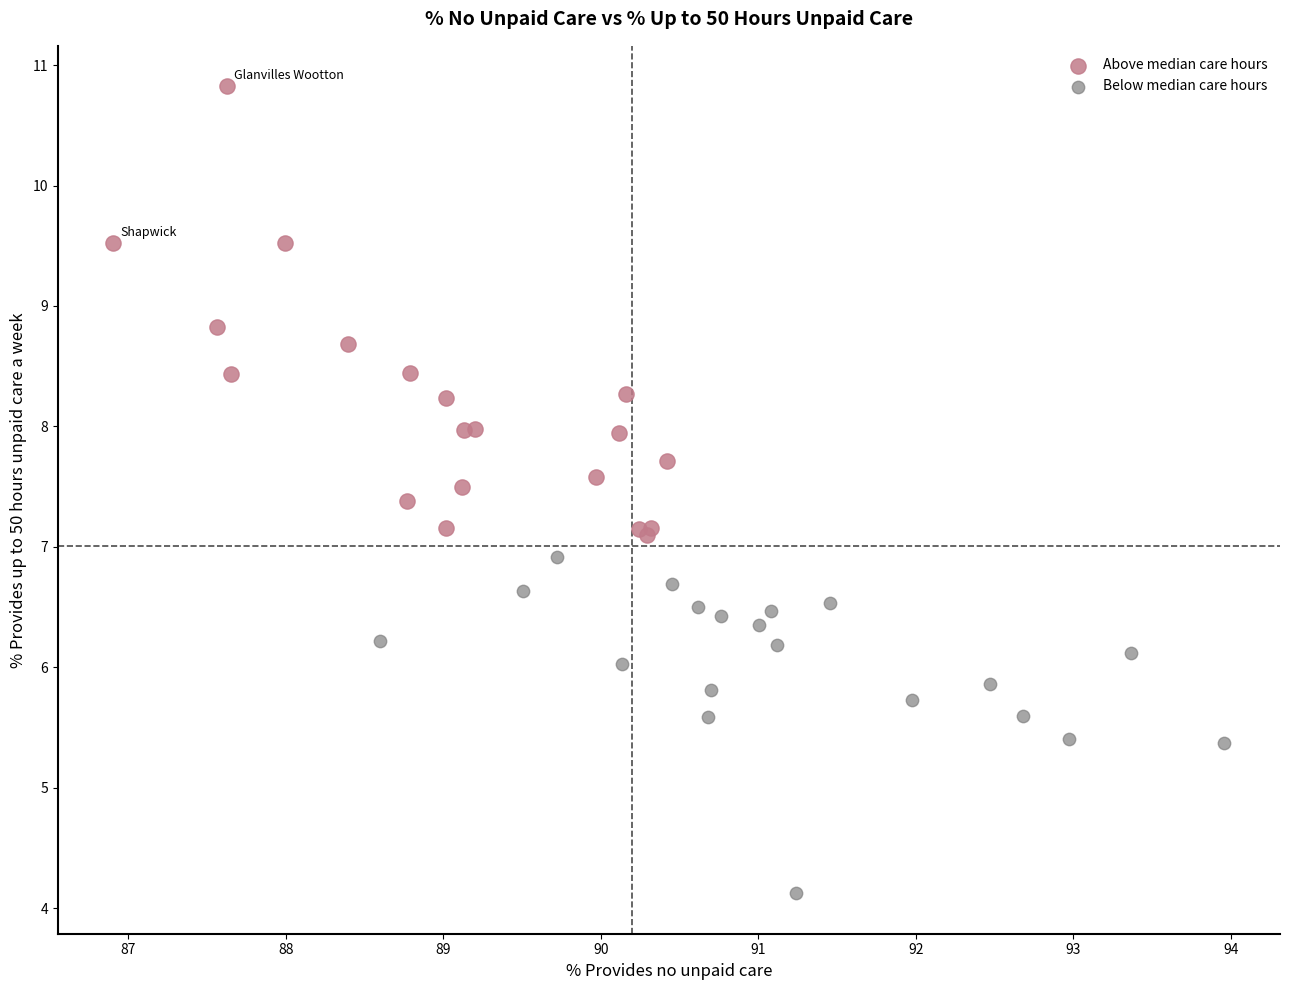

Which series contains the lowest Y value?

Below median care hours